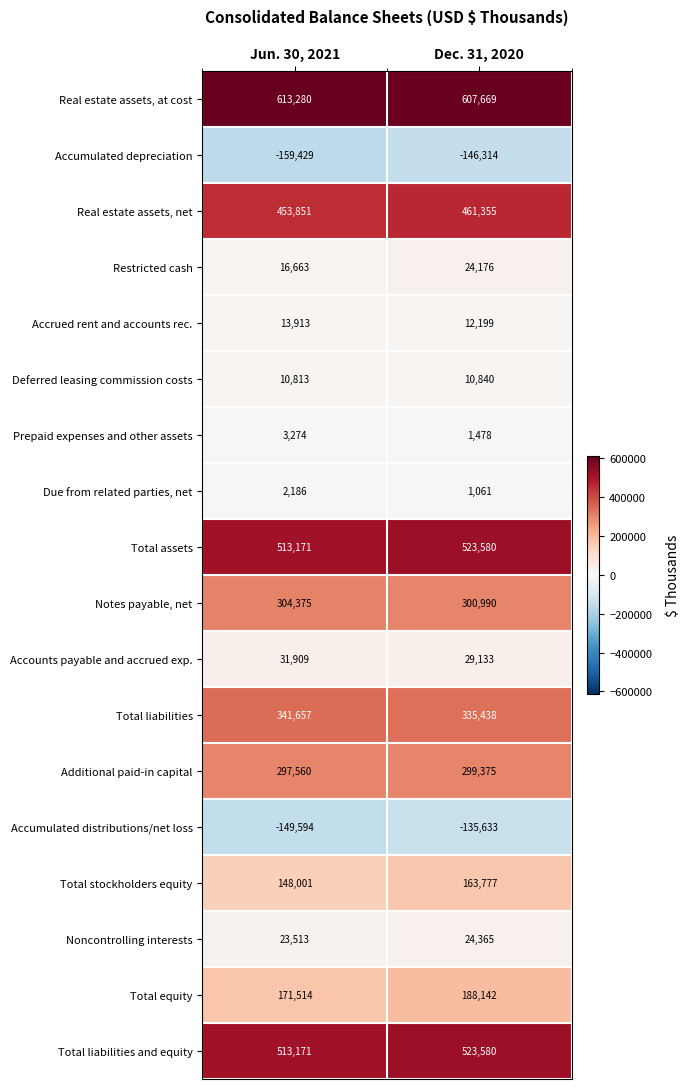

The value of Due from related parties, net at Dec. 31, 2020 is 1826. True or false?

False